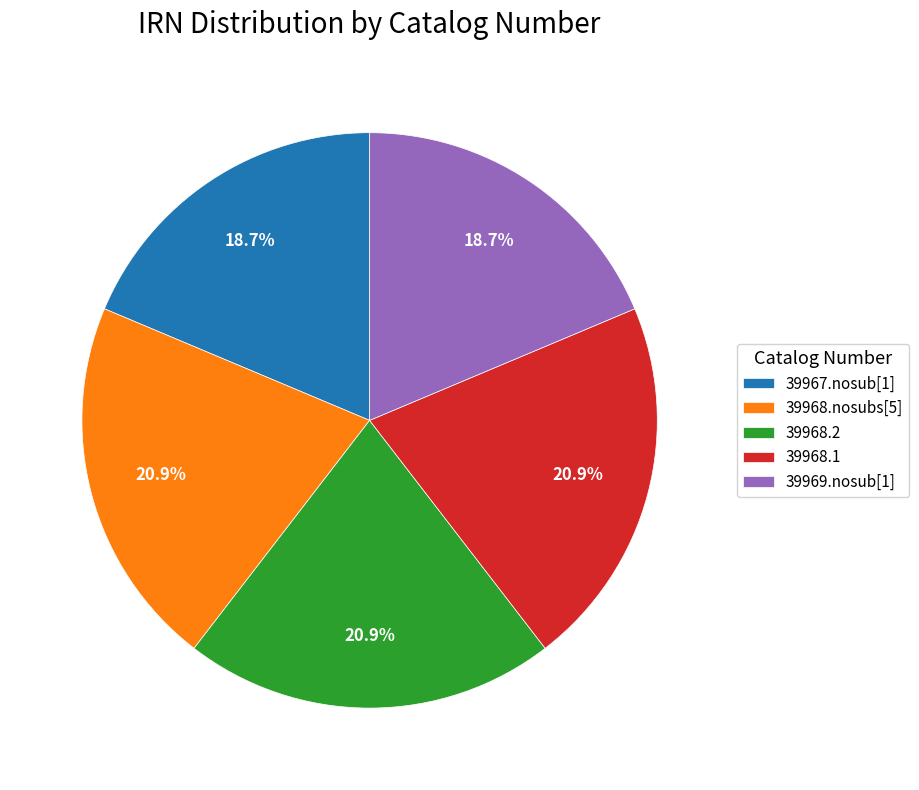

How much of the chart is everything except 39968.nosubs[5]?

79.1%